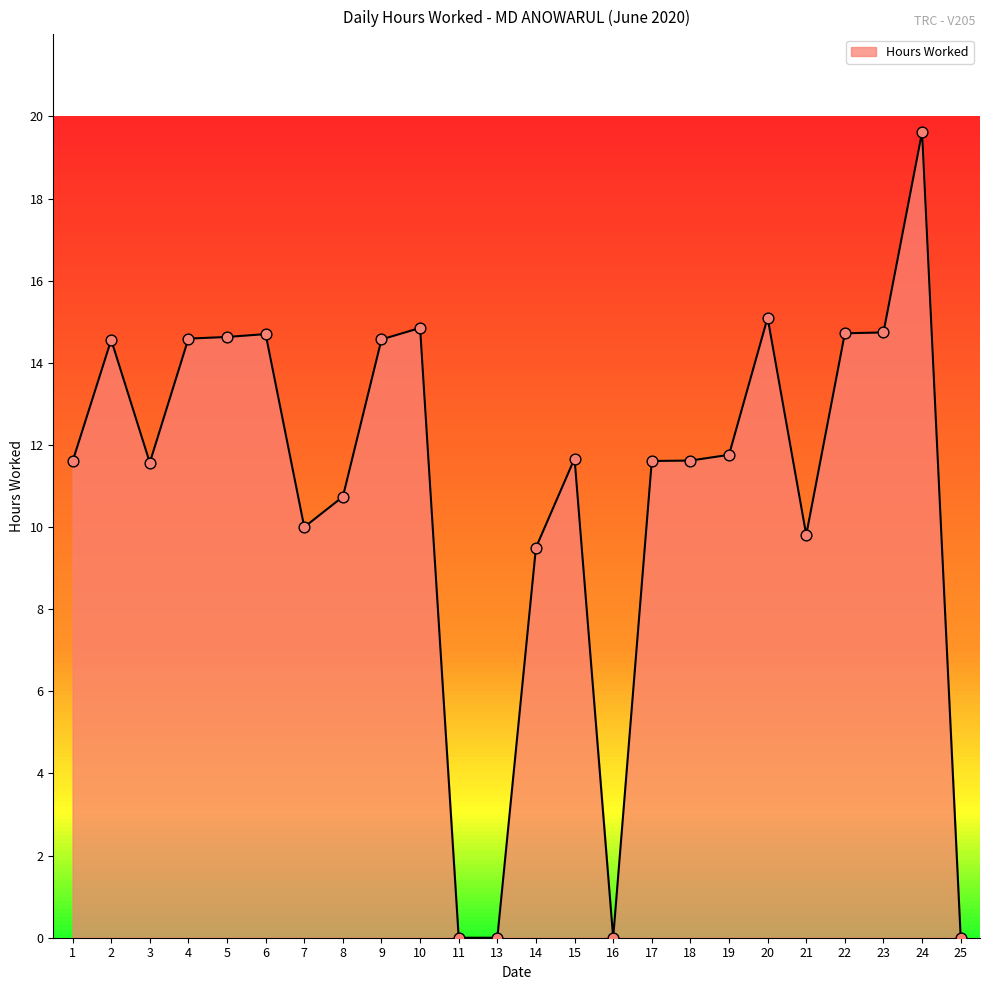

Which has a higher value, 18 or 13?

18